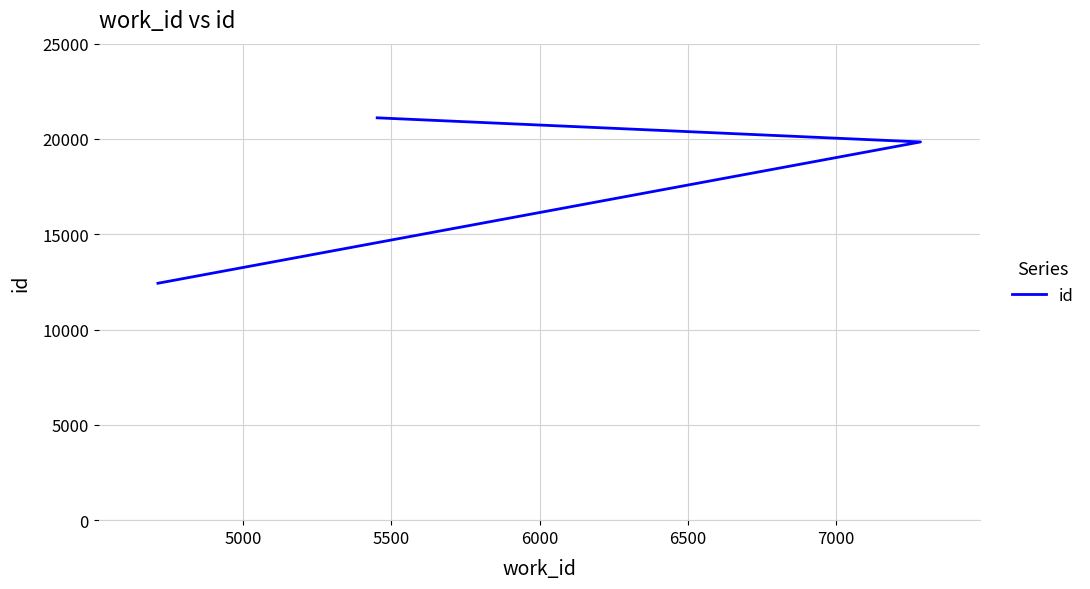

Read the value at 5500, to the nearest 50.

21100